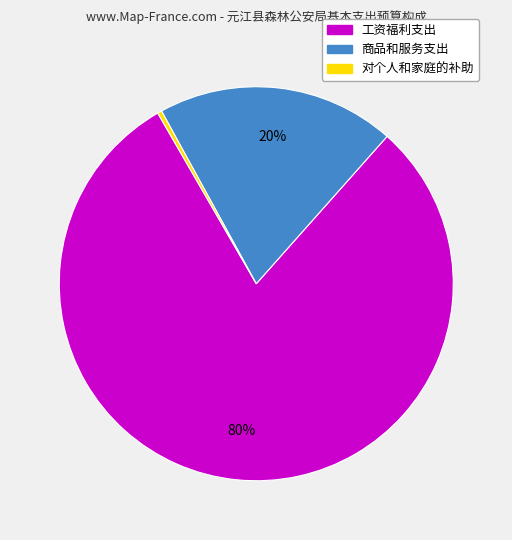

How many segments does this pie chart have?

3